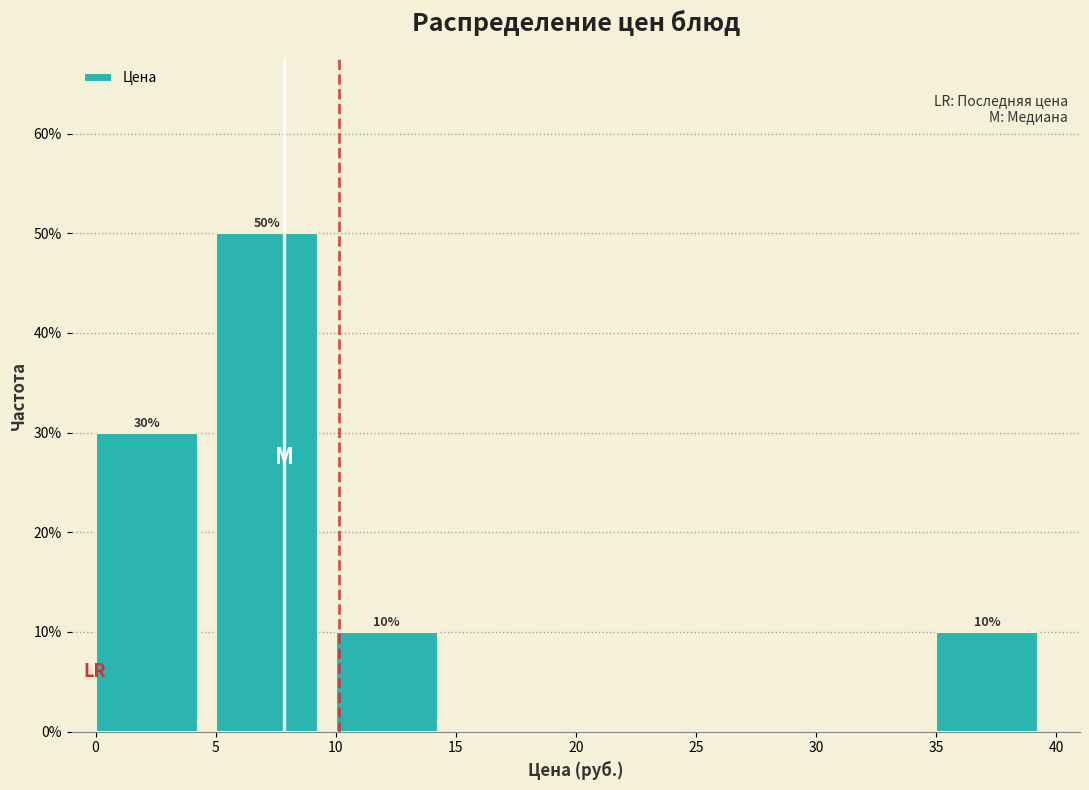

Over which range of the x-axis is the bar tallest?

5 to 10